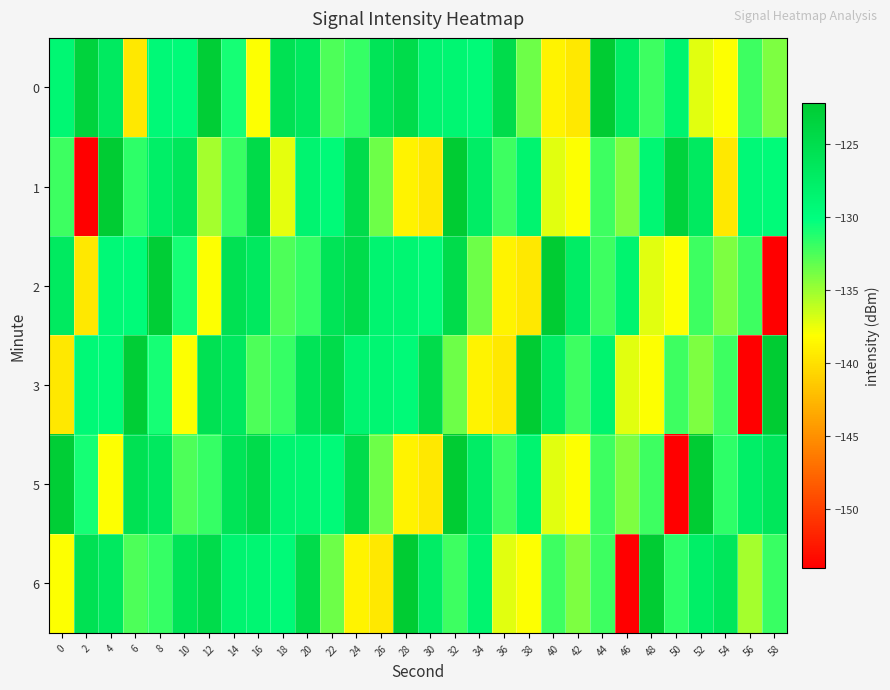

How many series are shown in this chart?

6